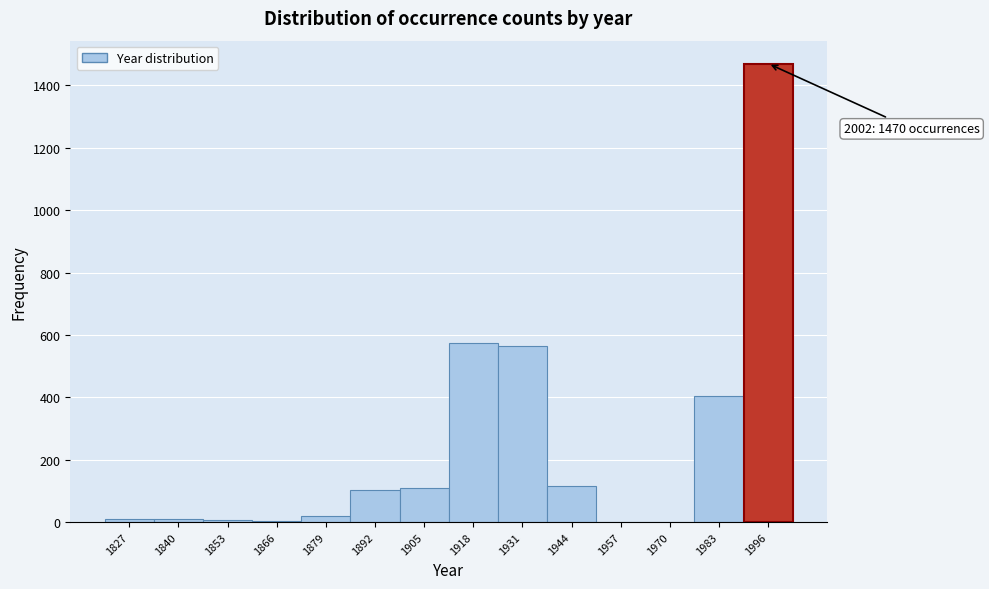

Is it true that the value at 1918 is 193?

False